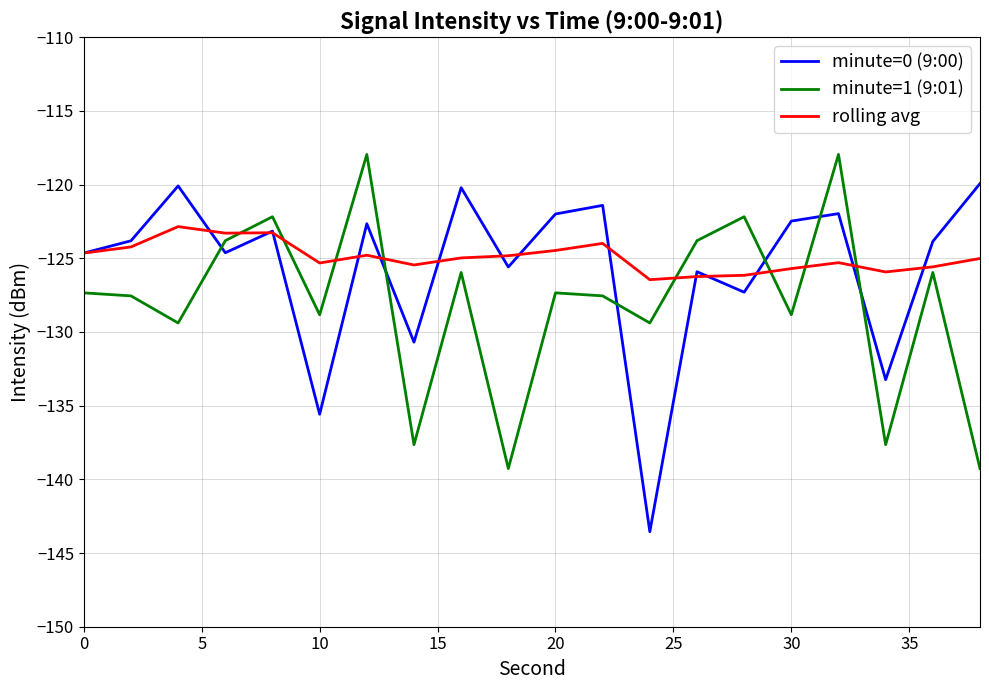

True or false: minute=0 (9:00) and minute=1 (9:01) intersect in this chart.

True